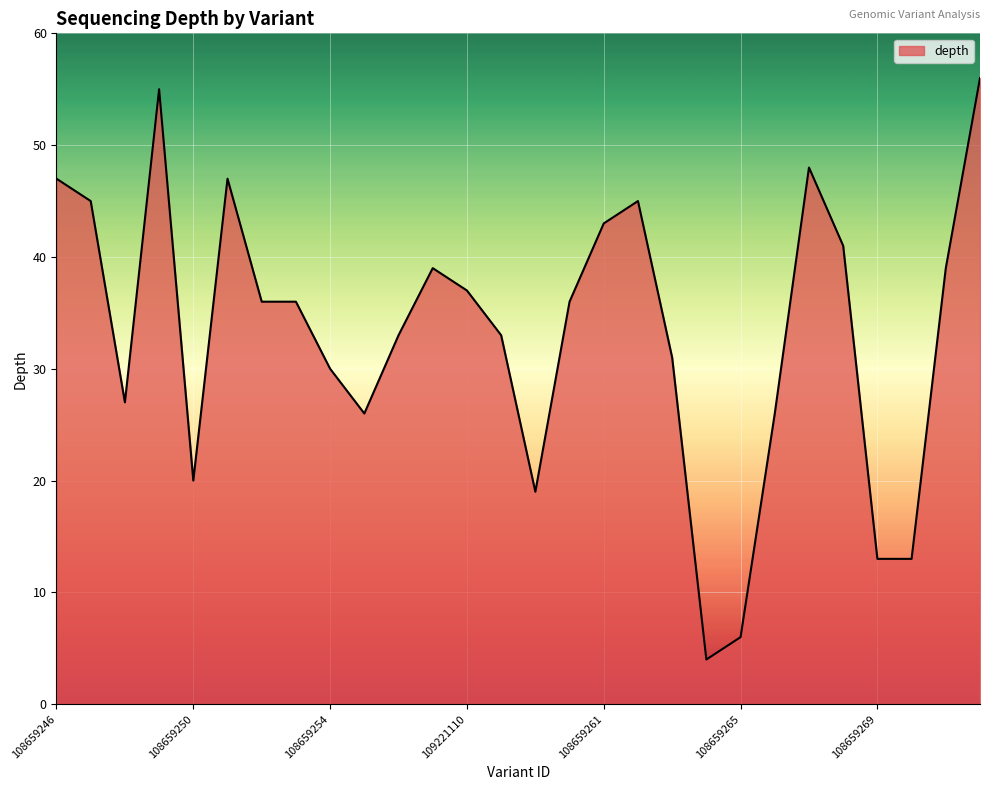

What is the minimum value shown in the chart?

4